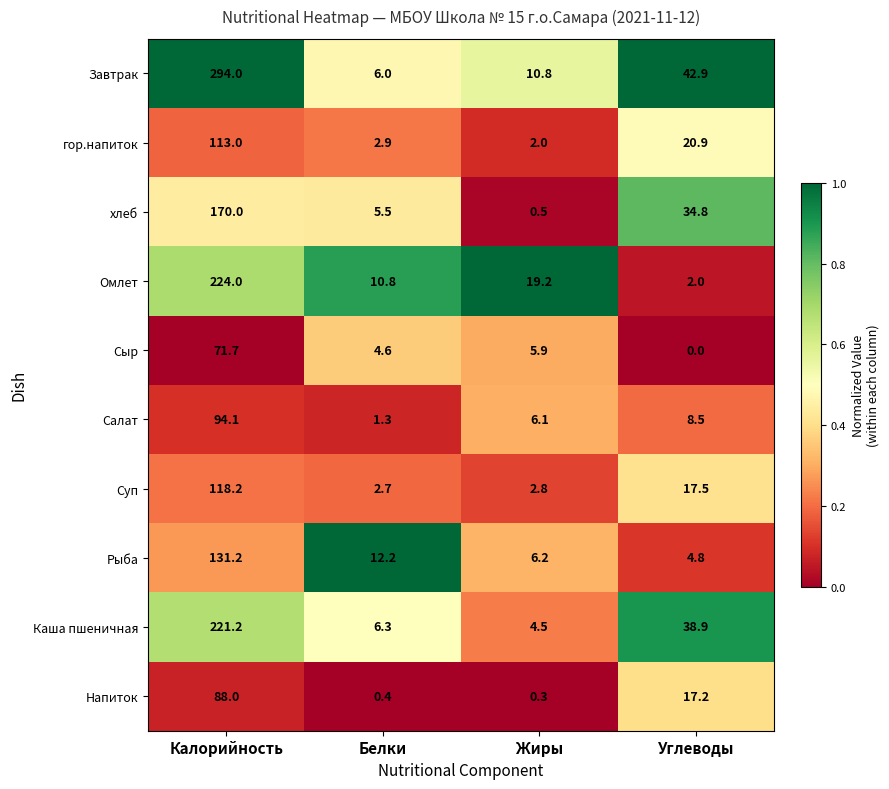

Which series has the largest total across all categories?

Завтрак